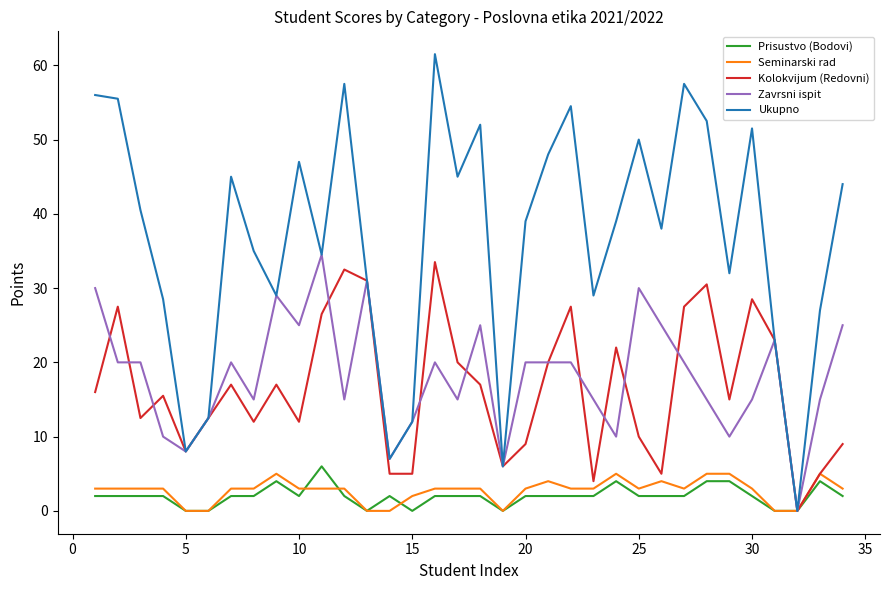

Which series has the widest spread of values?

Ukupno